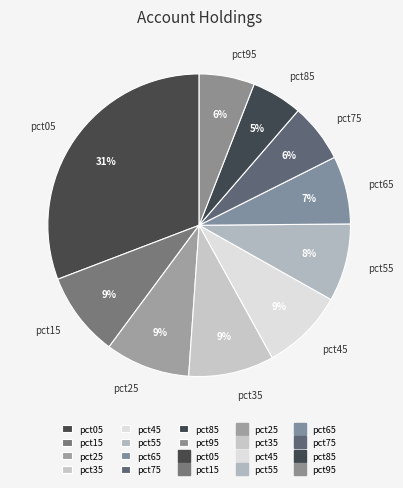

Do pct45 and pct25 together represent more than half of the pie?

No